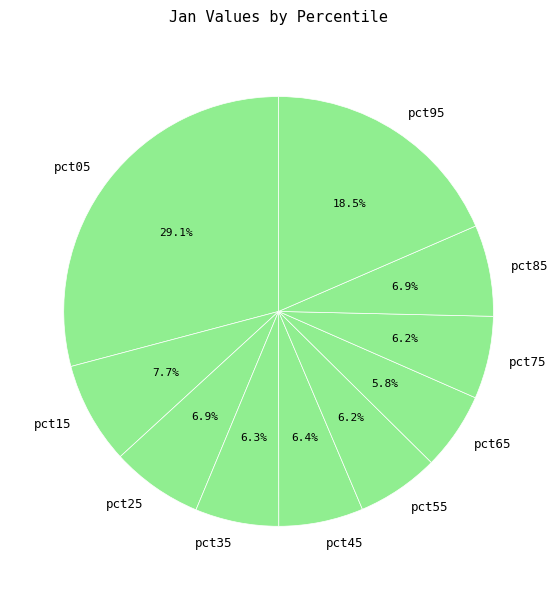

Is the sum of pct45 and pct05 greater than half?

No